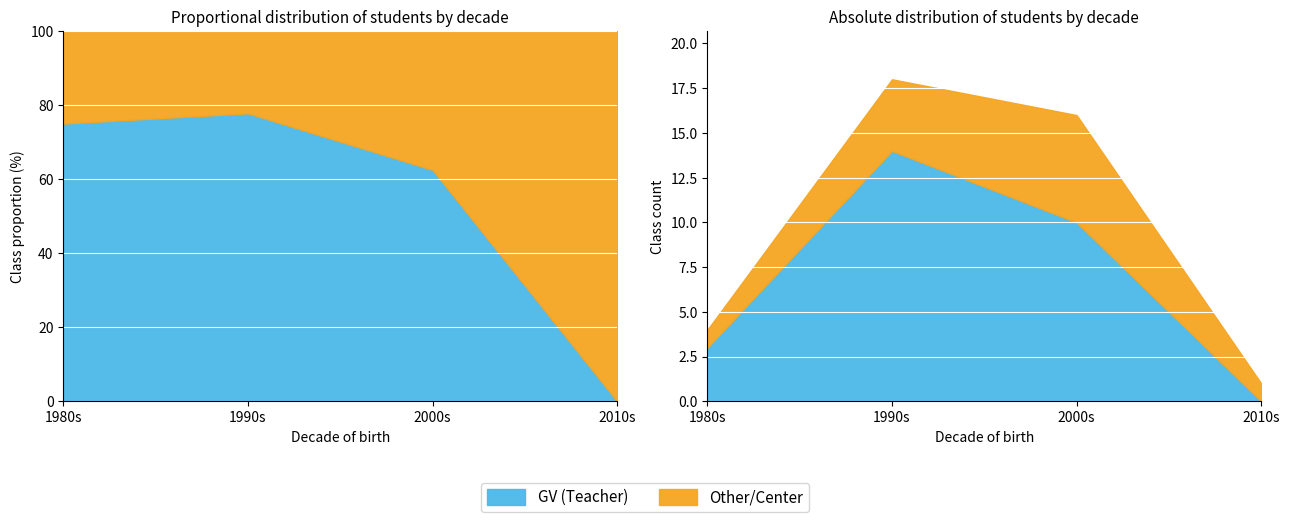

How many times do GV (Teacher) and Other/Center cross each other?

1